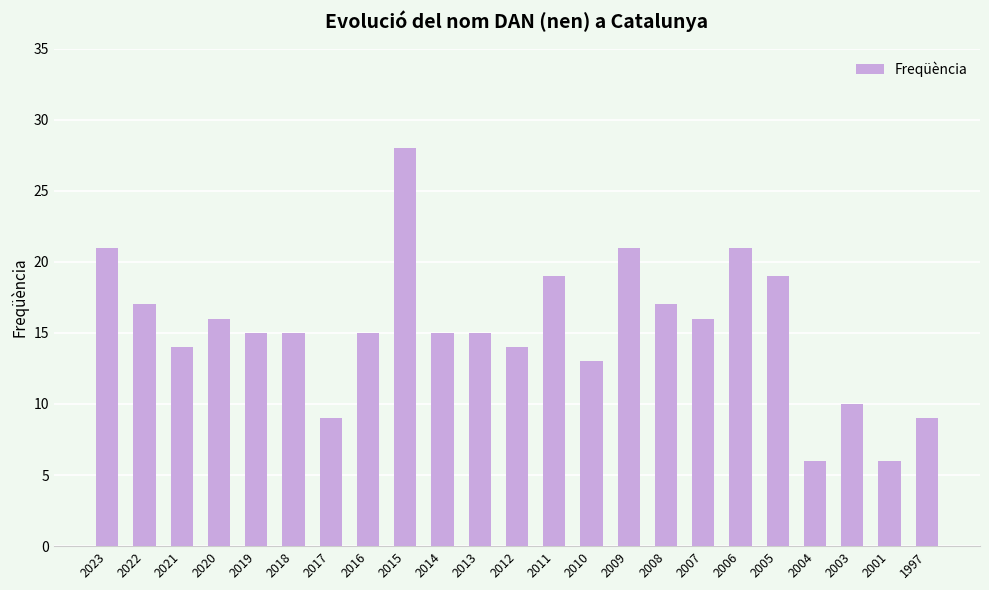

The value at 2018 is 15. True or false?

True